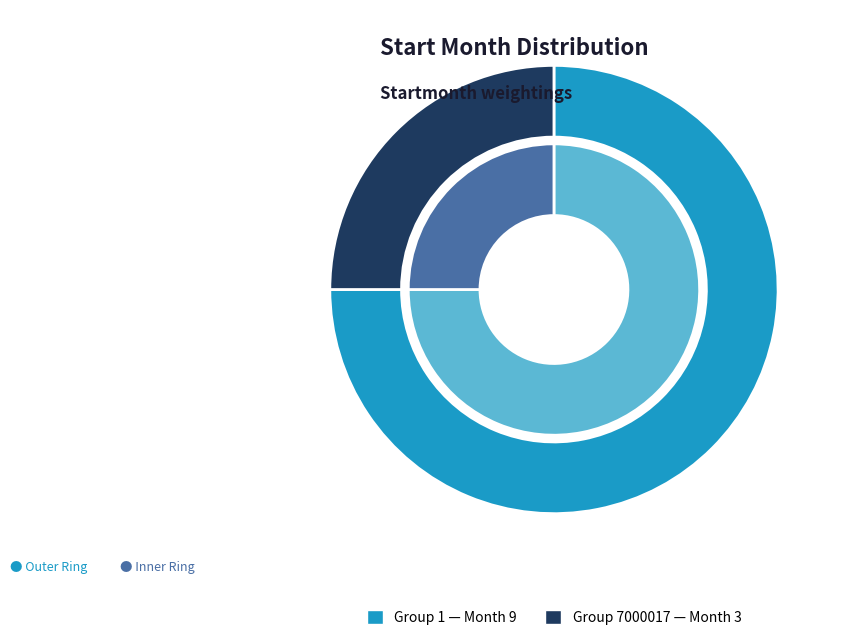

Which category accounts for the majority?

1